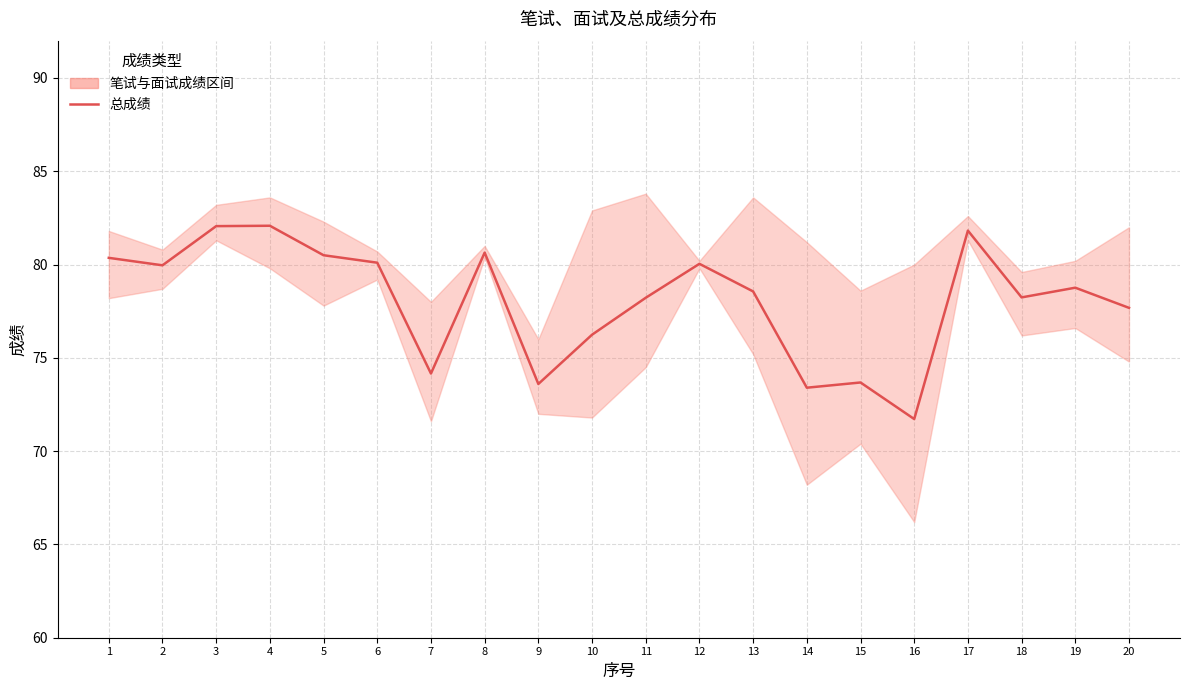

What is the change in value from 7 to 19?

+4.6